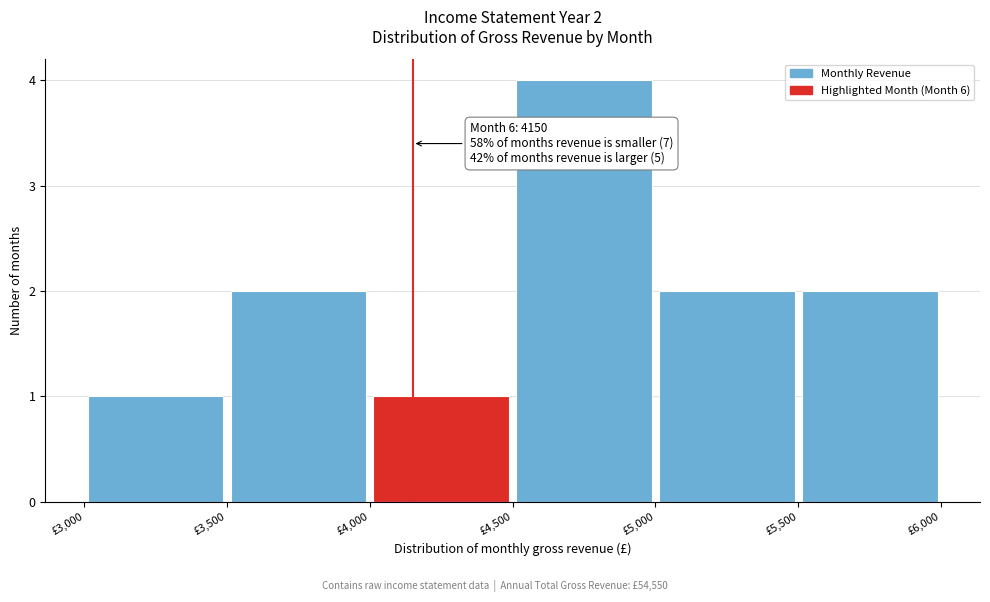

Over which range of the x-axis is the bar tallest?

4500 to 5000